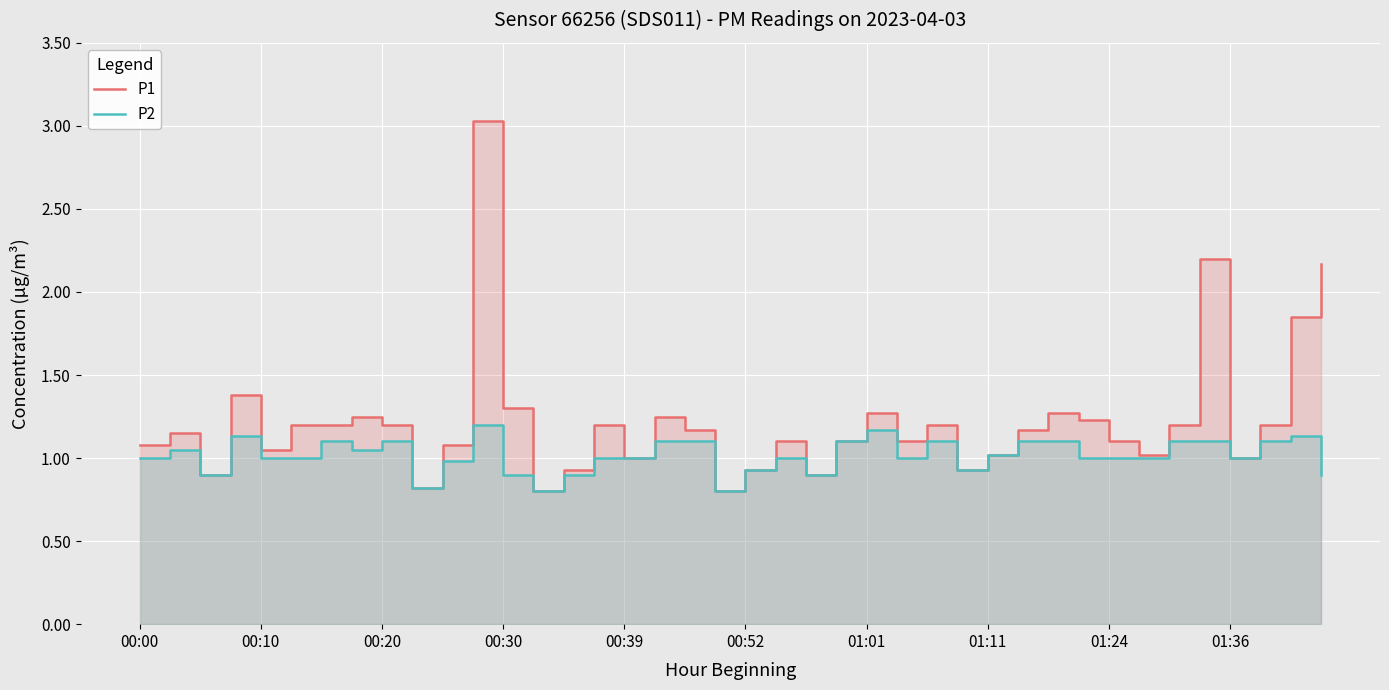

What is the sum of all P1 values?

48.8